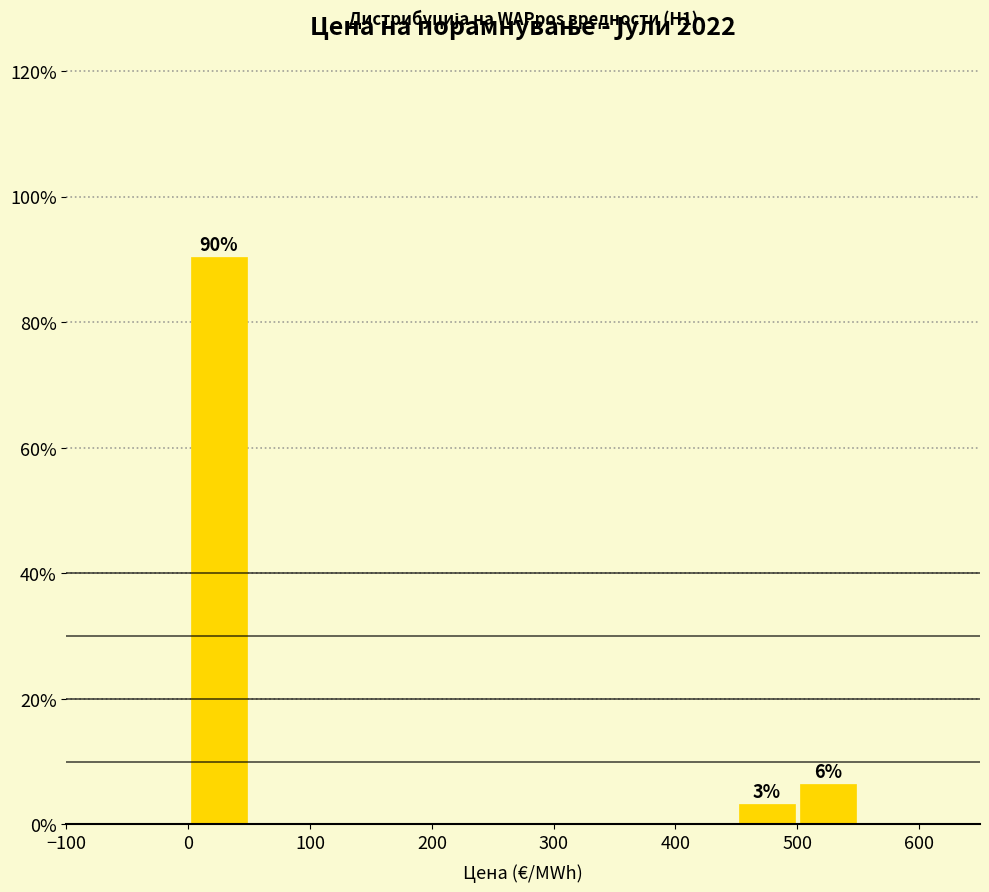

Which range on the x-axis has the tallest bar?

0 to 50